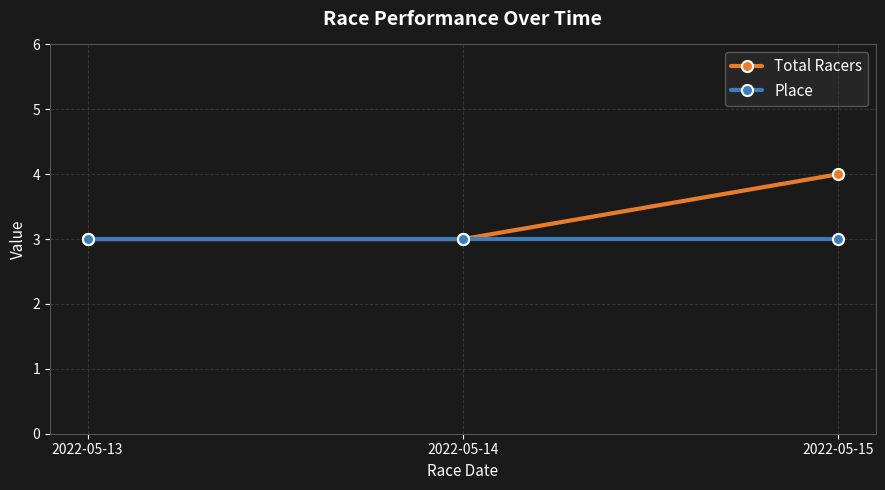

What are all the series names shown in the legend?

Total Racers, Place